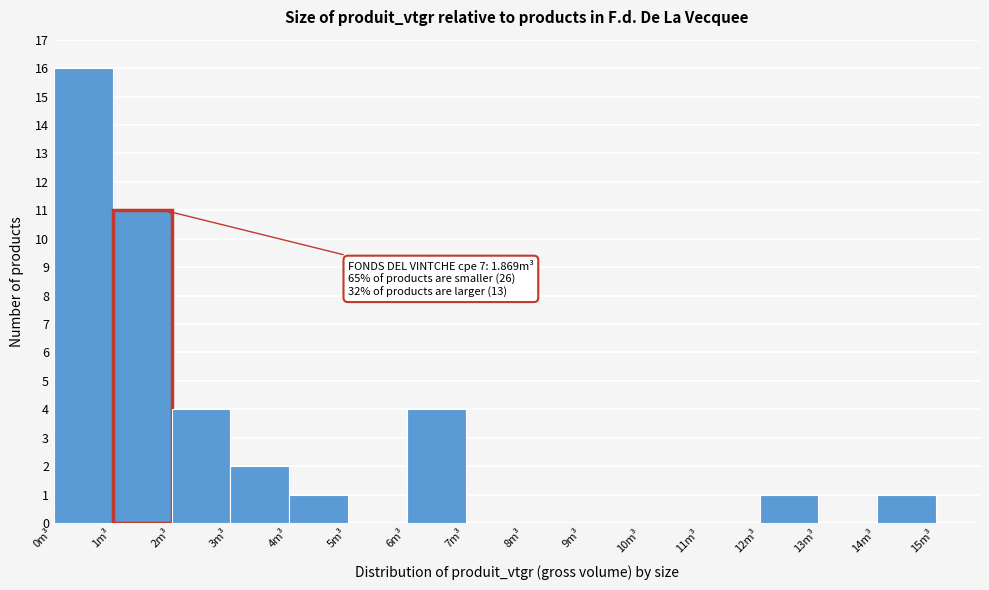

Over which range of the x-axis is the bar tallest?

0 to 1